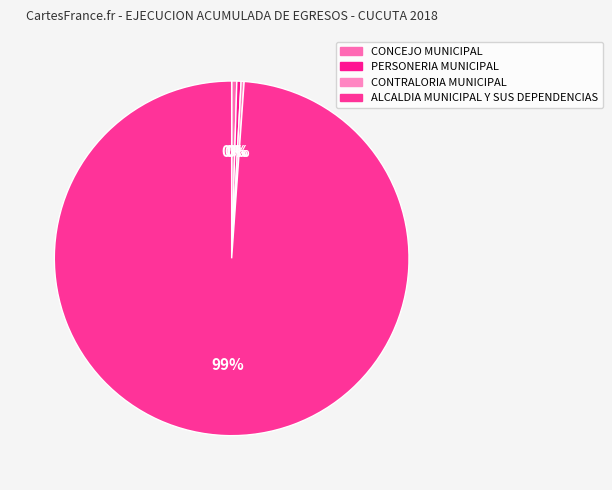

Which has a higher value, CONTRALORIA MUNICIPAL or ALCALDIA MUNICIPAL Y SUS DEPENDENCIAS?

ALCALDIA MUNICIPAL Y SUS DEPENDENCIAS